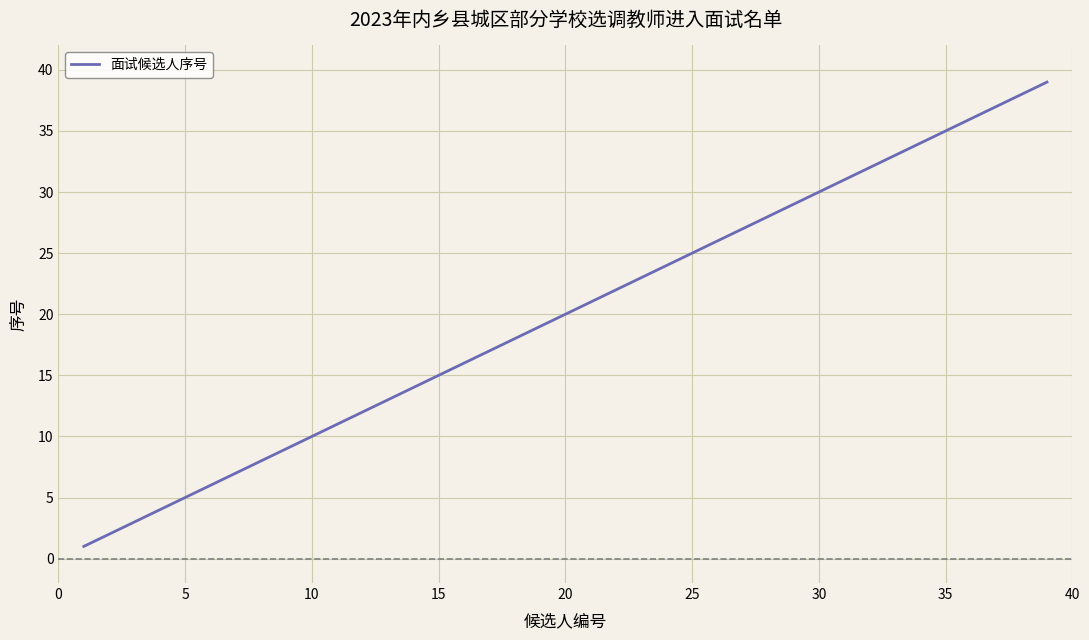

What is the difference between the maximum and minimum values?

38